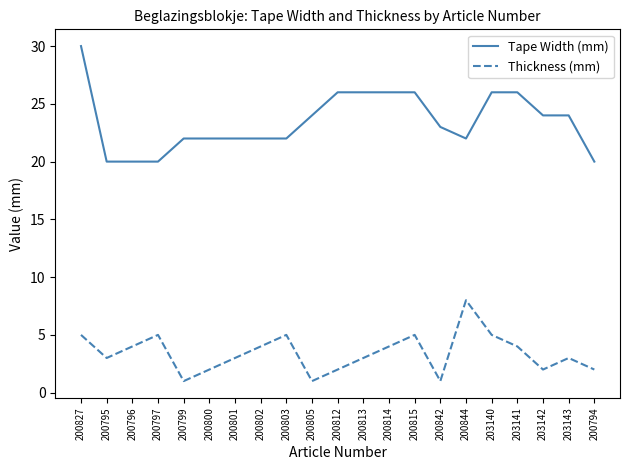

What is the lowest value of the Thickness (mm) series?

1